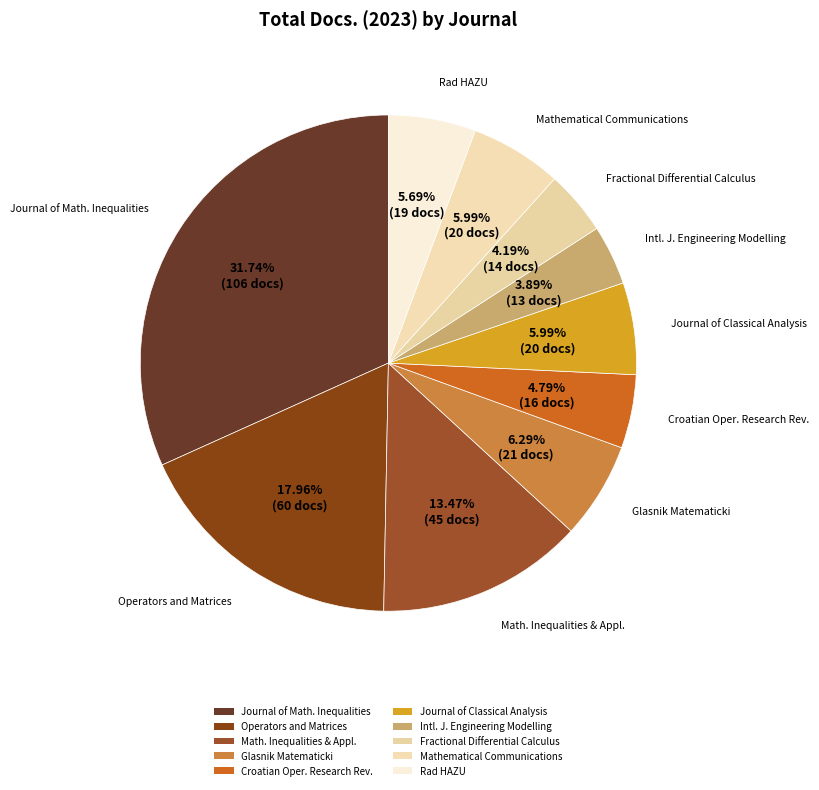

How many slices are in this pie chart?

10